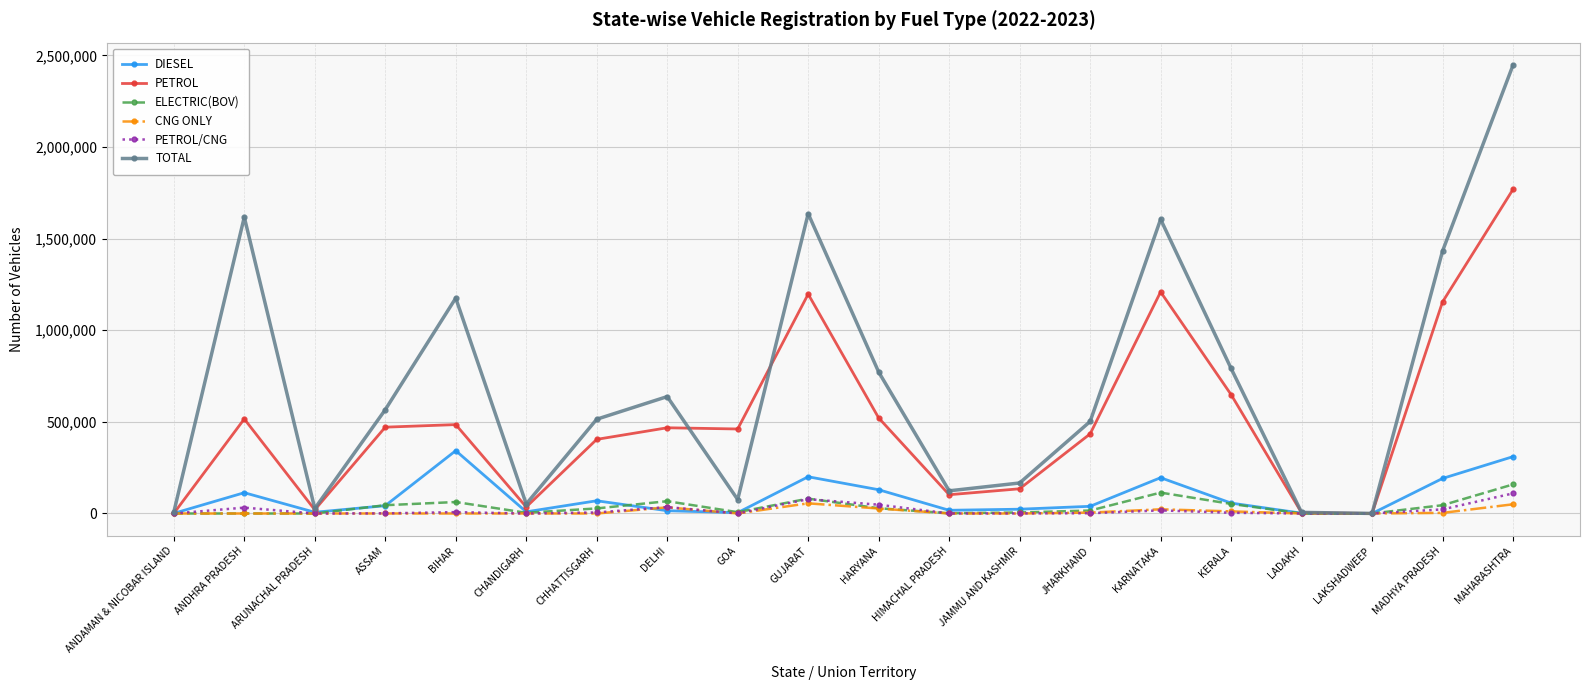

Which series has the widest spread of values?

TOTAL